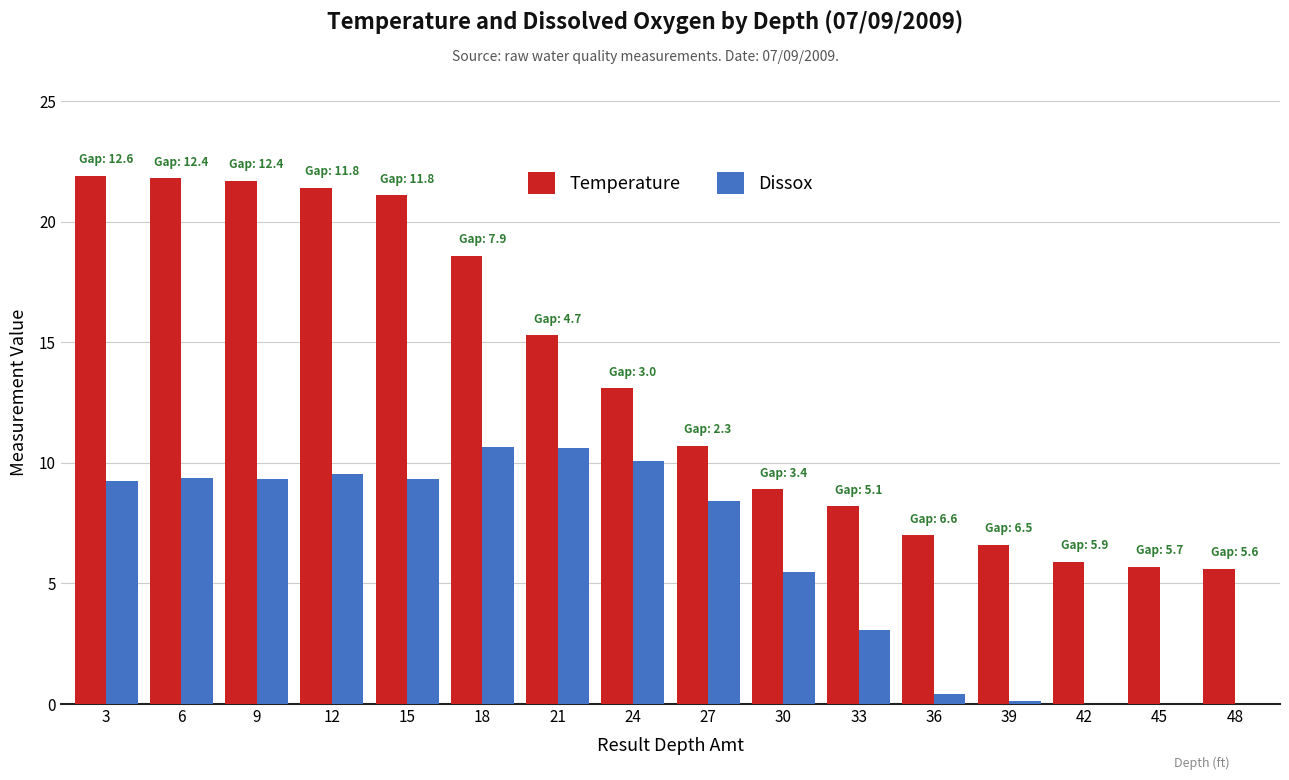

Count the number of categories in the chart.

16